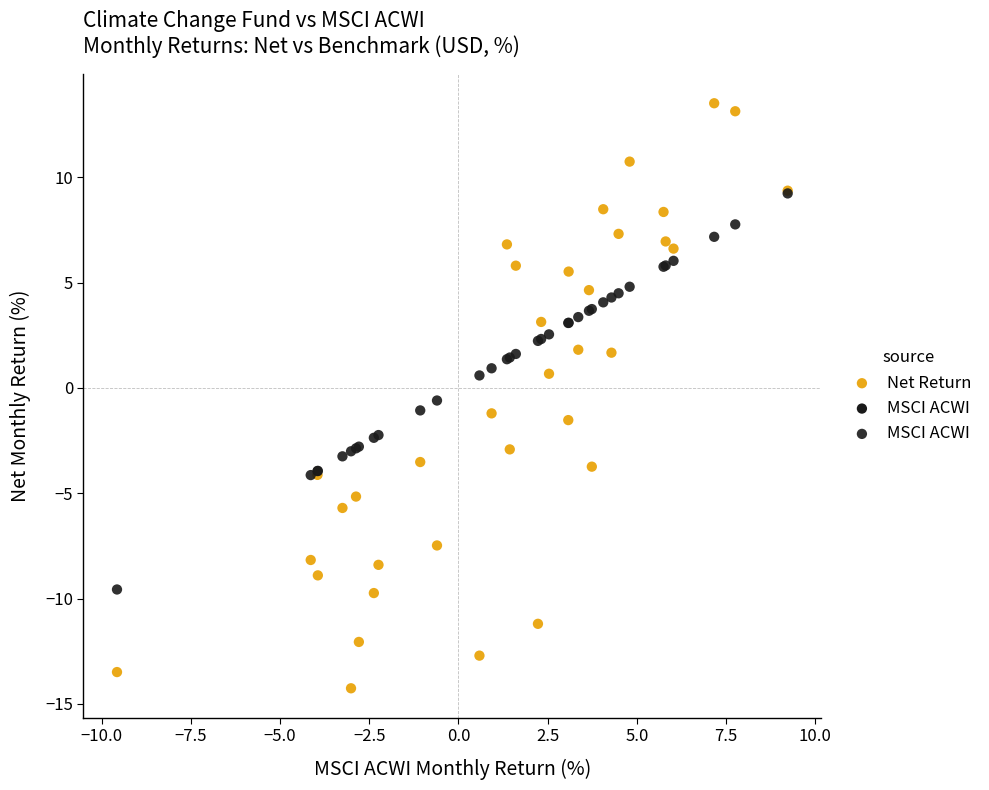

Which series contains the lowest Y value?

Net Return